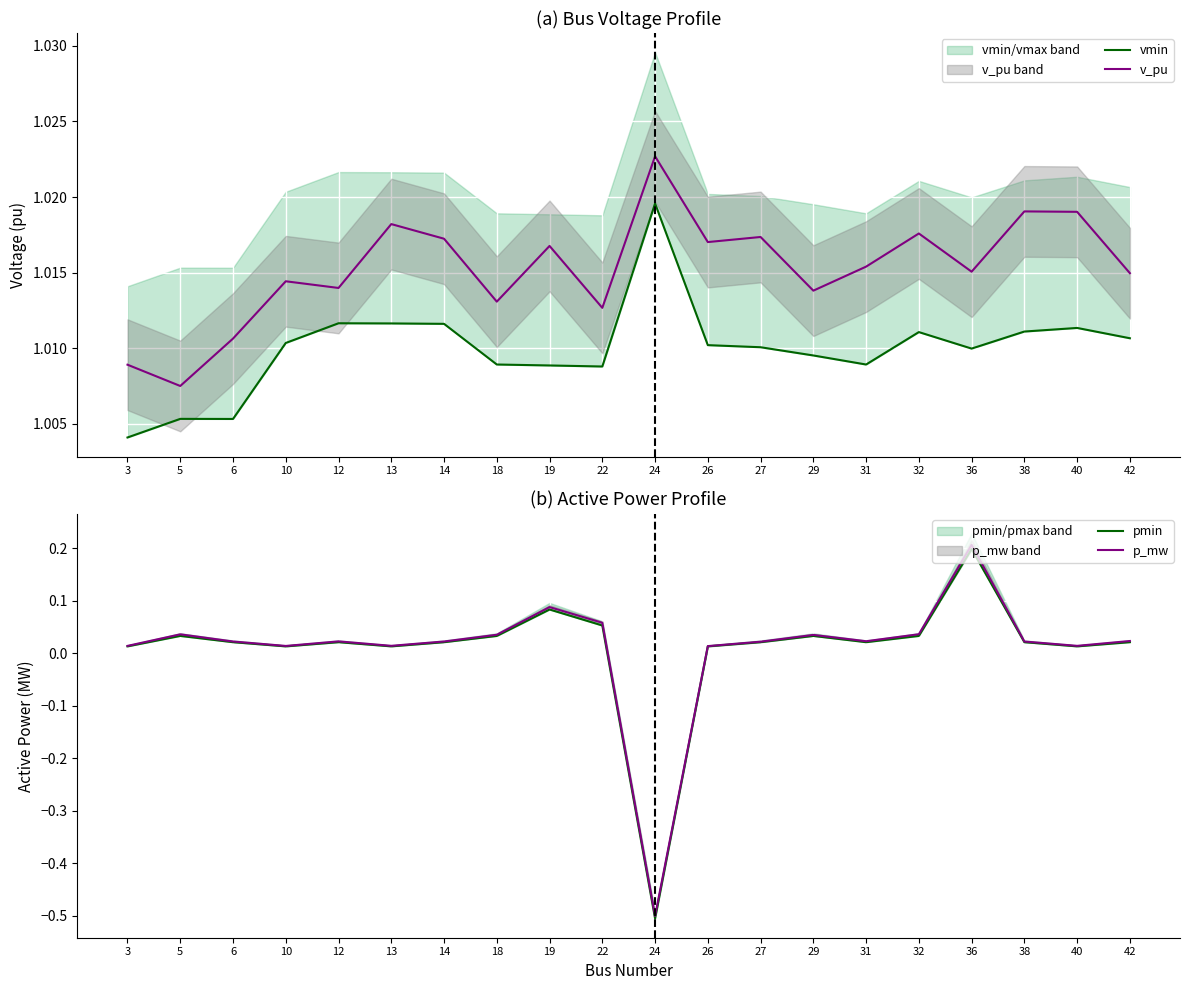

Is this an area chart (filled region under the line)?

No